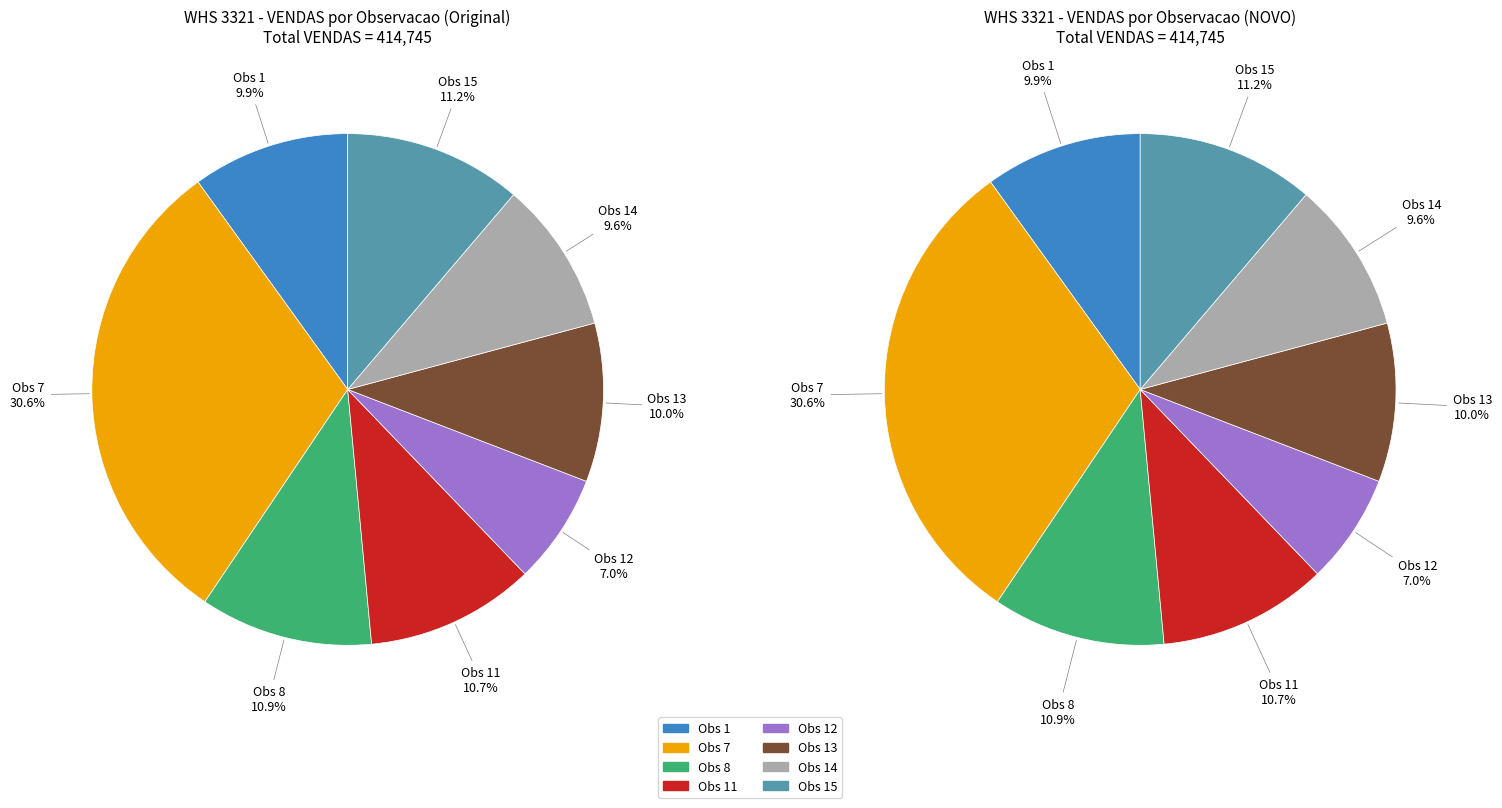

What is the ratio of the value at Obs 11 to the value at Obs 1?

1.1